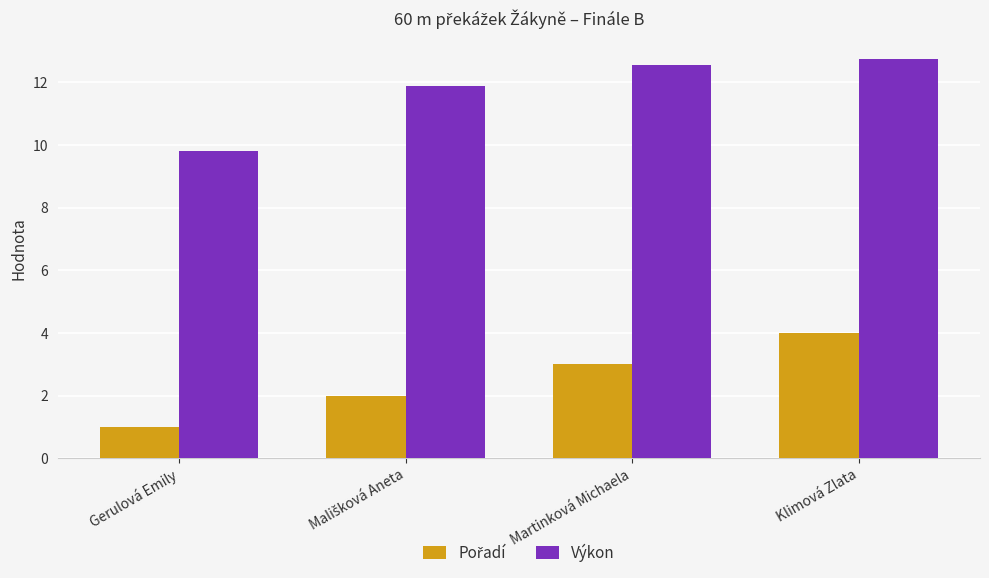

Is it true that Výkon equals 16.8 at Klimová Zlata?

False